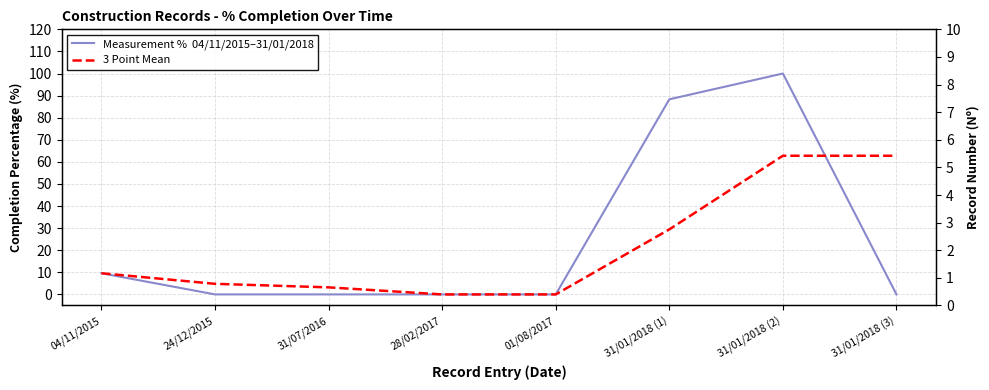

Which series changed the most between 28/02/2017 and 31/01/2018 (3)?

3 Point Mean